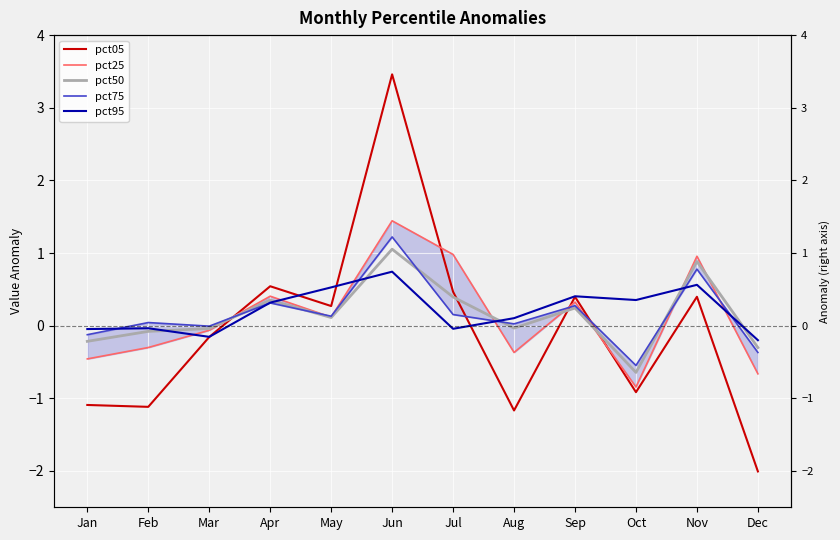

How many categories are shown in the chart?

12